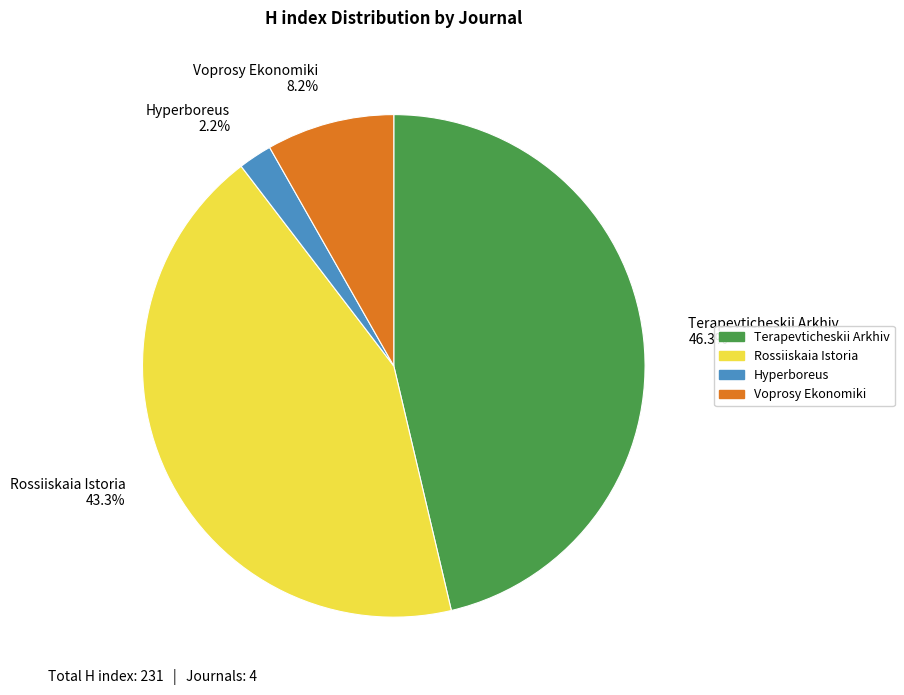

How many segments does this pie chart have?

4